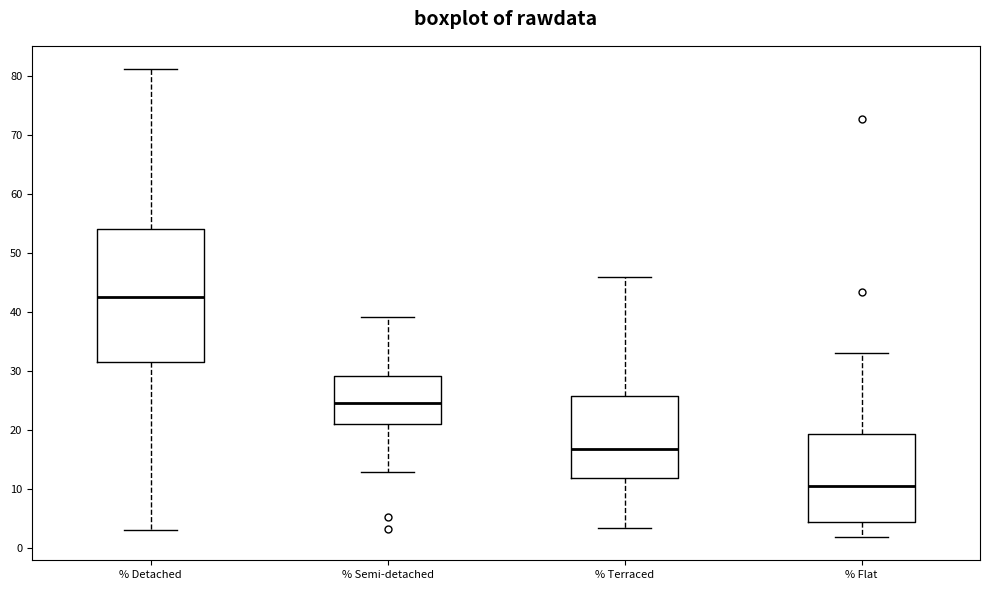

Comparing the boxes themselves (not the whiskers), which one is the tallest?

% Detached